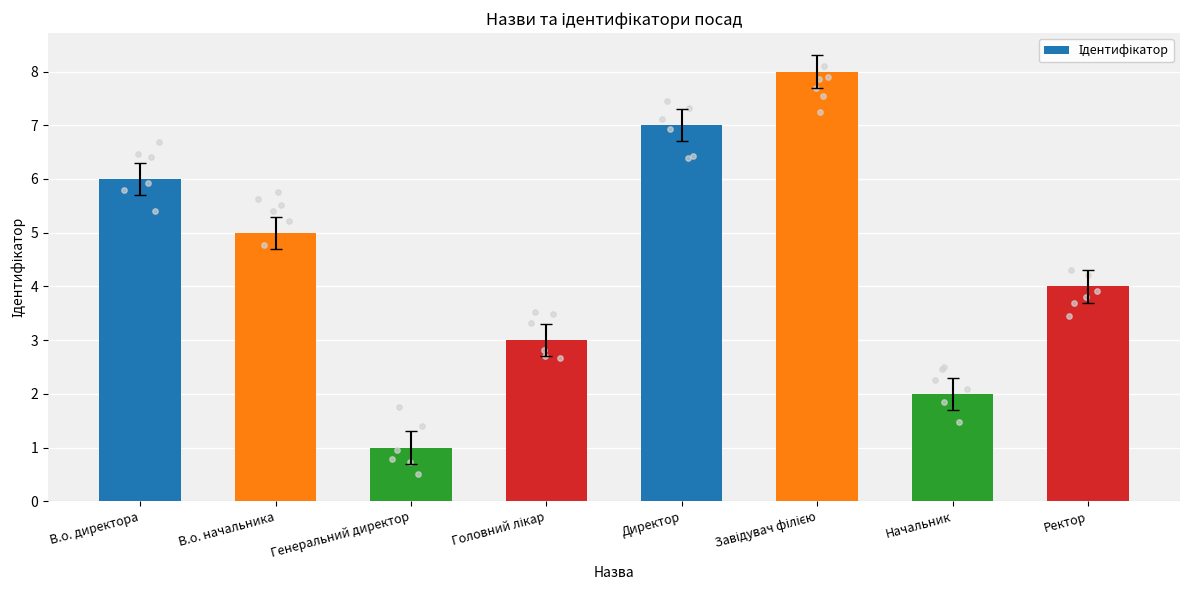

Approximately how many times larger is the value at В.о. директора compared to Головний лікар?

2.0